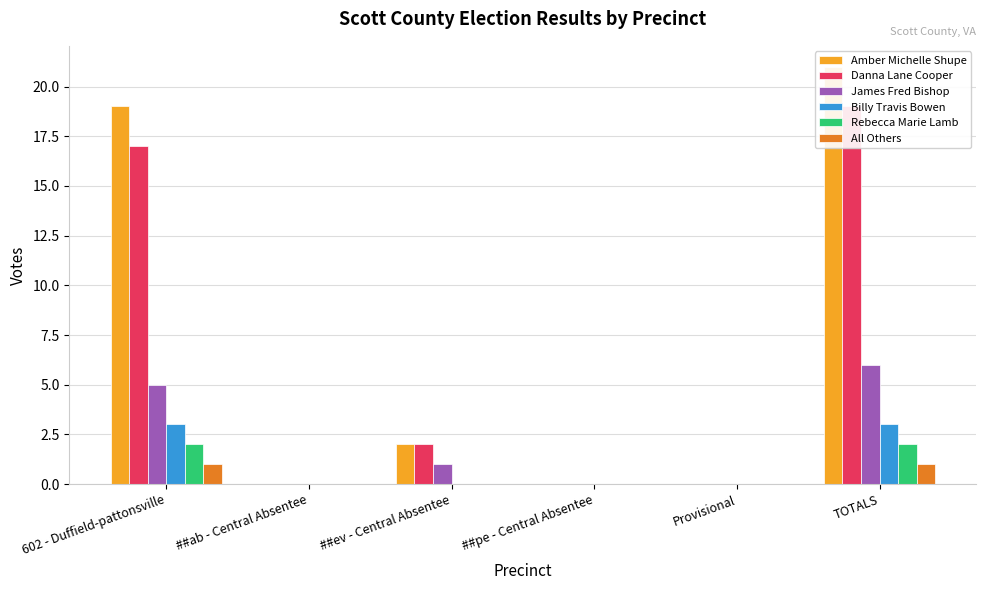

Which series has the widest spread of values?

Amber Michelle Shupe